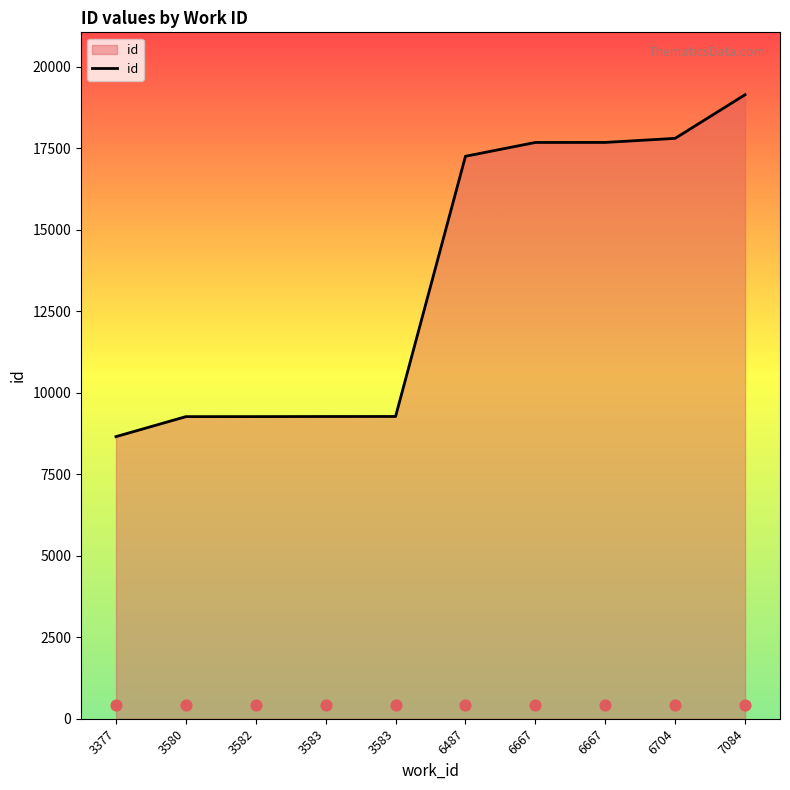

What is the ratio of the value at 3580 to the value at 6487?

0.5